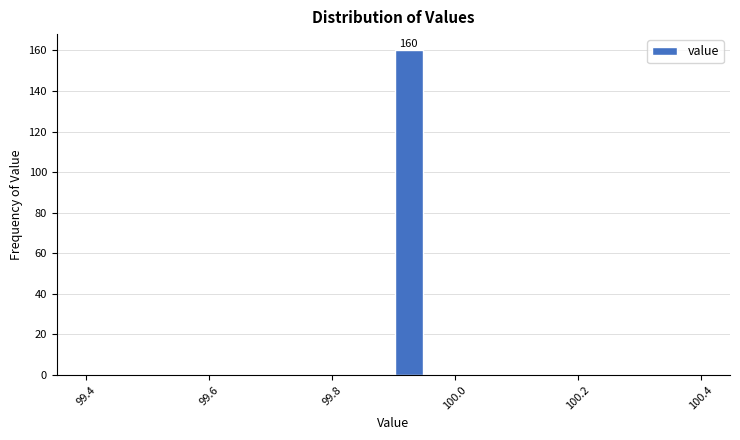

Around what value on the x-axis is the tallest bar? Give the approximate position of its centre, as read against the axis.

99.92